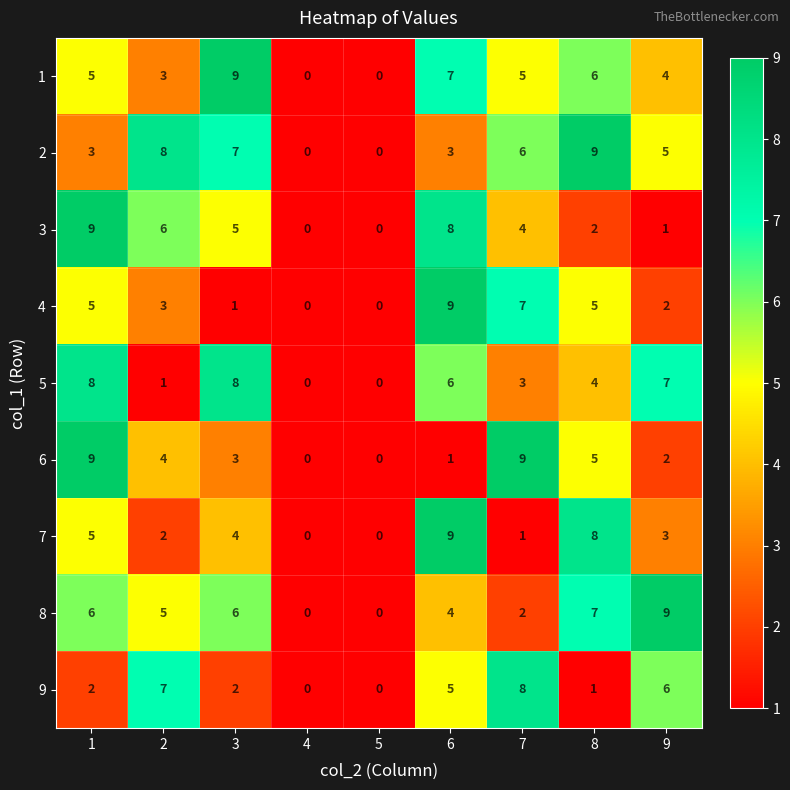

What is the maximum value shown in the chart?

9